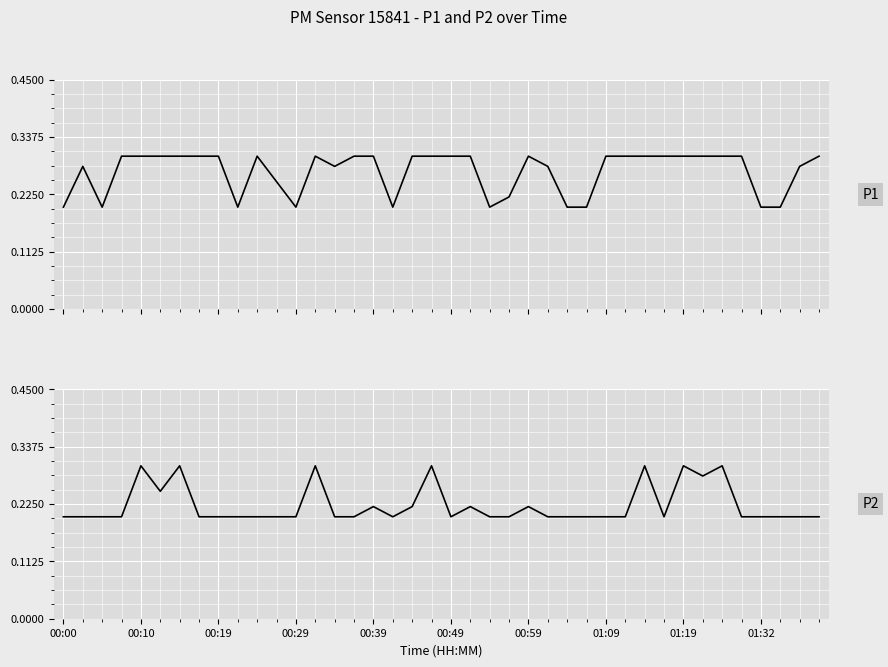

What are all the series names shown in the legend?

P1, P2